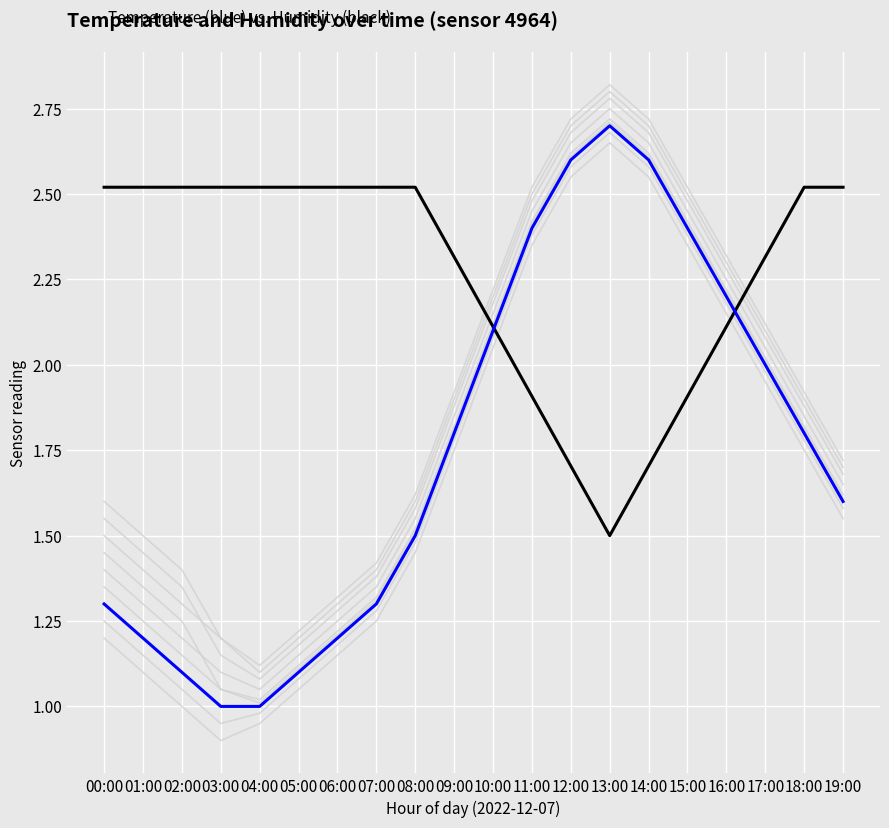

Which series changed the most between 06:00 and 19:00?

temperature